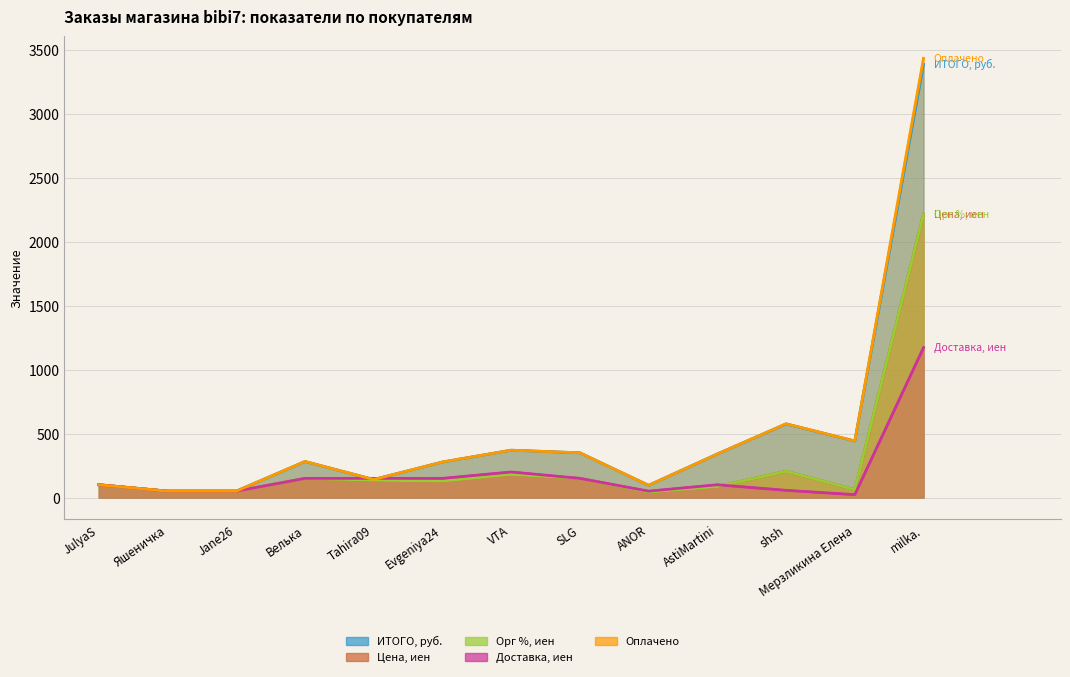

True or false: Оплачено and Цена, иен cross at least once.

False